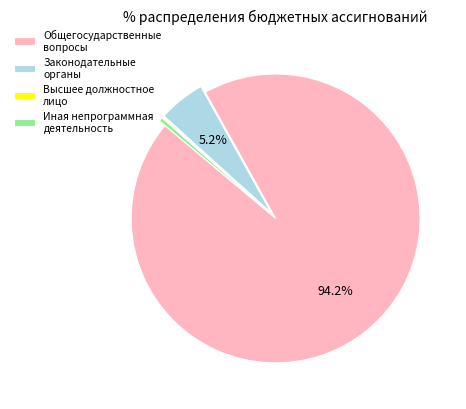

Which category has the biggest portion of the pie?

Общегосударственные вопросы